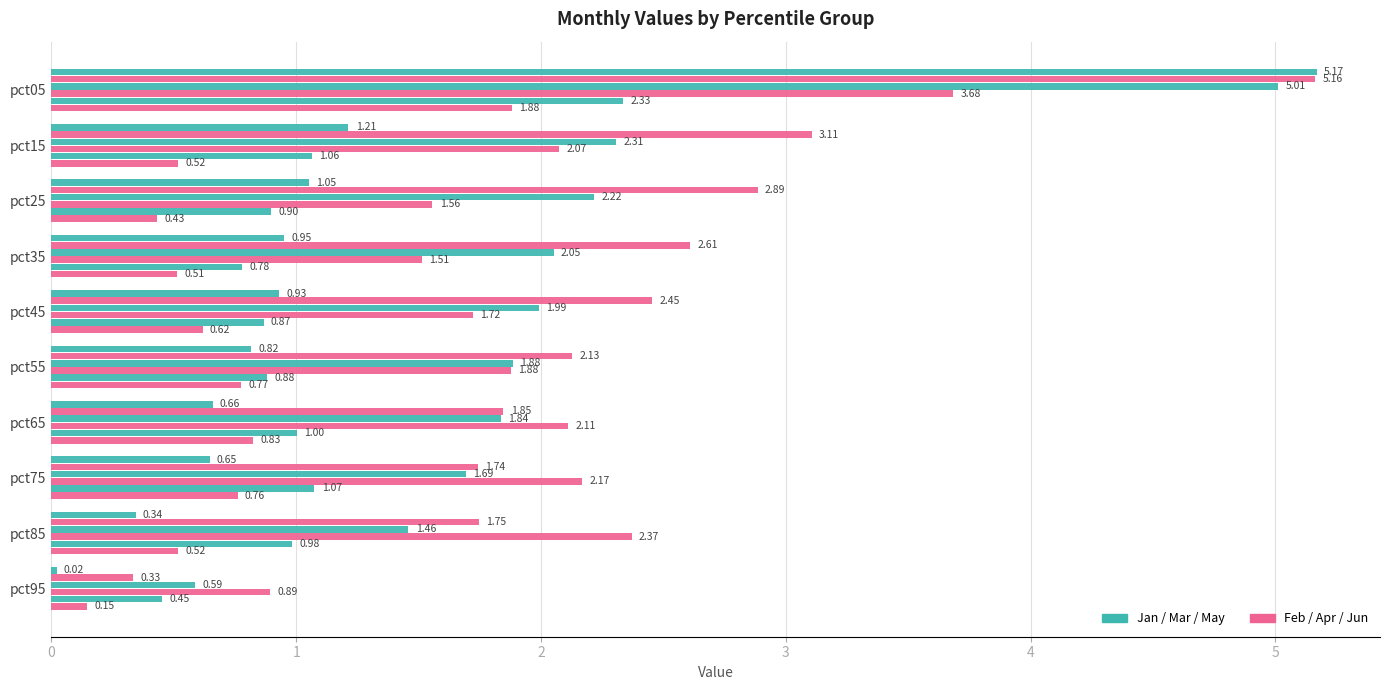

Count the number of categories in the chart.

10